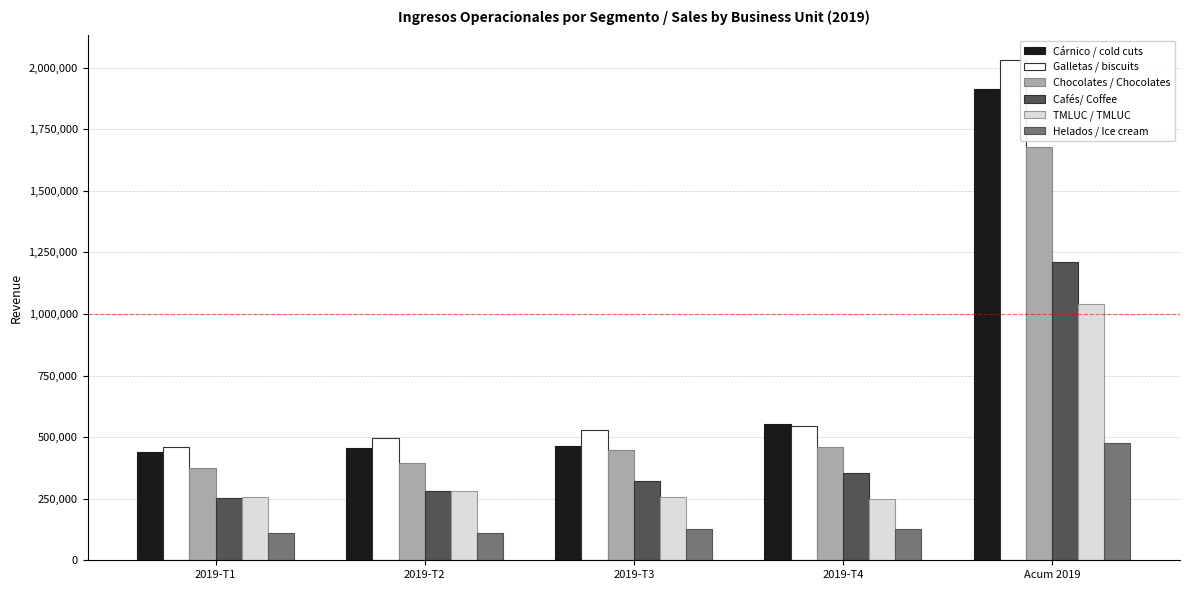

Where is Cárnico / cold cuts nearest to the value 1176039?

2019-T4